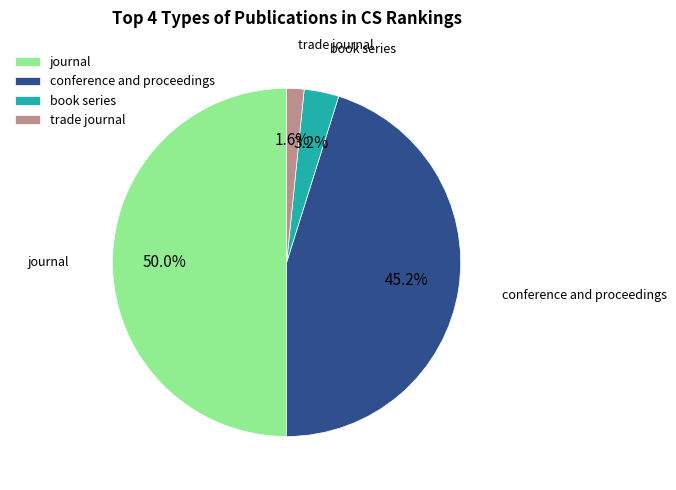

True or false: conference and proceedings accounts for 31% of the total.

False